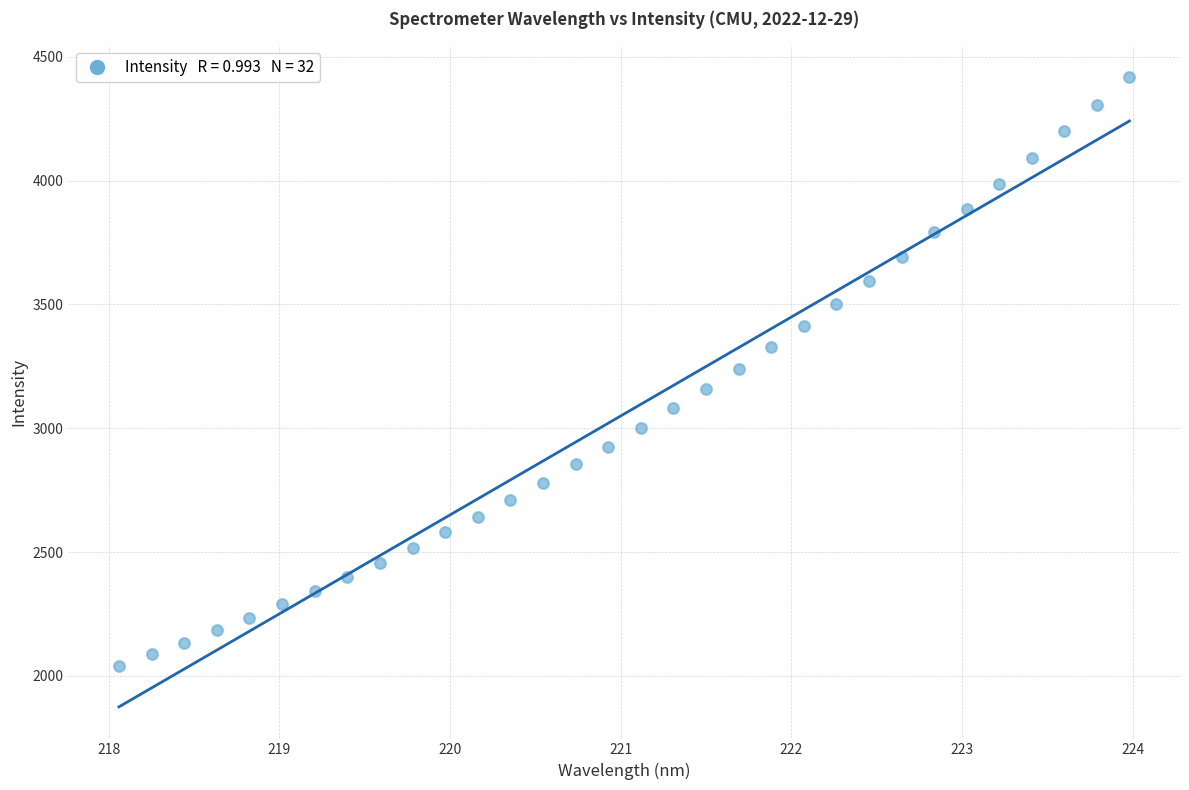

What is the range of X values (max minus min)?

5.9